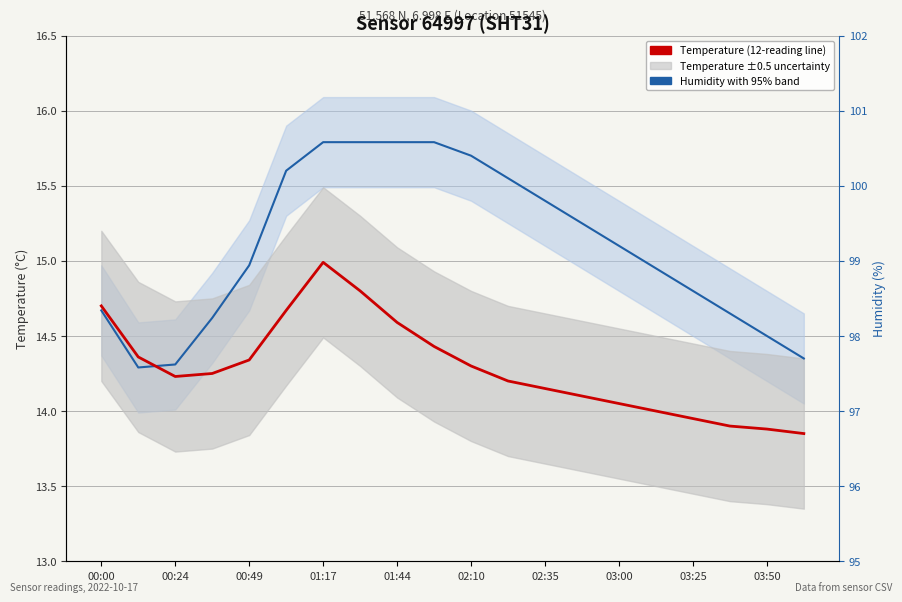

How many times do Humidity (normalized, 95% band) and Temperature (°C) cross each other?

1